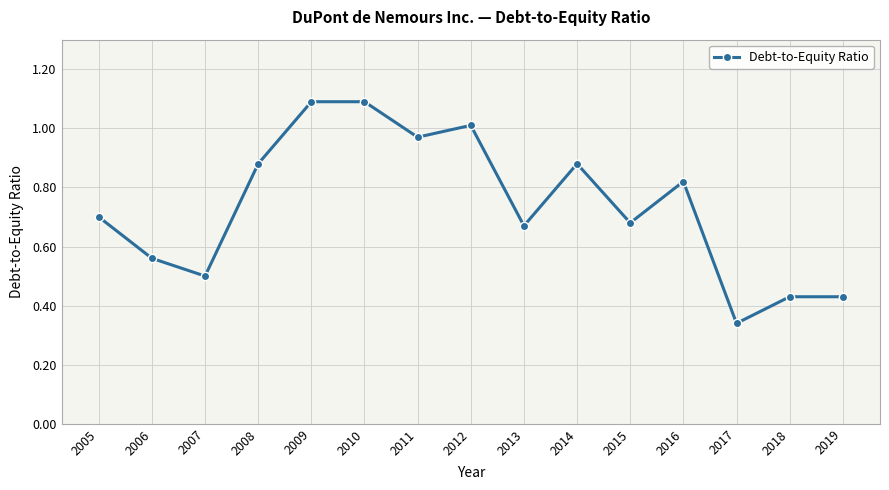

What is the value of the 6th point from the left?

1.1